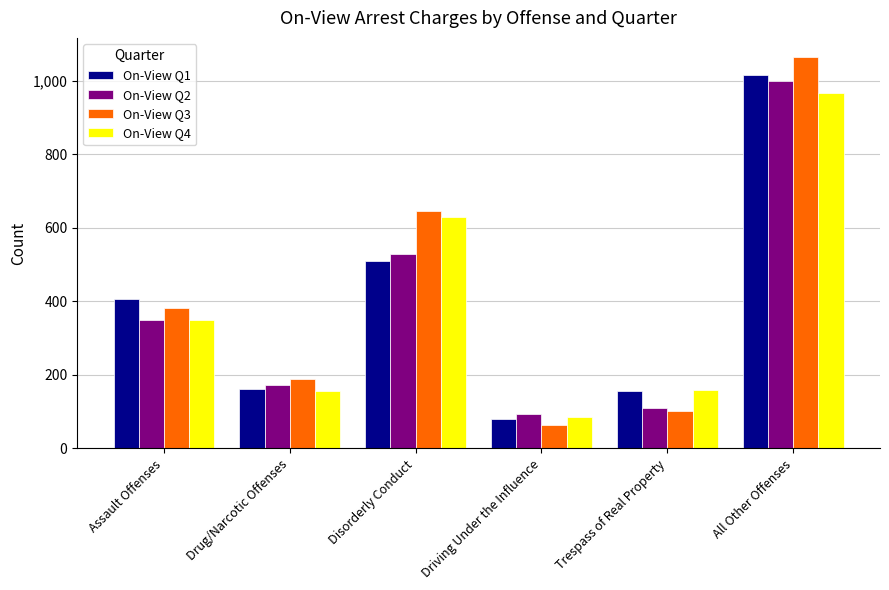

What is the maximum value for On-View Q2?

1000